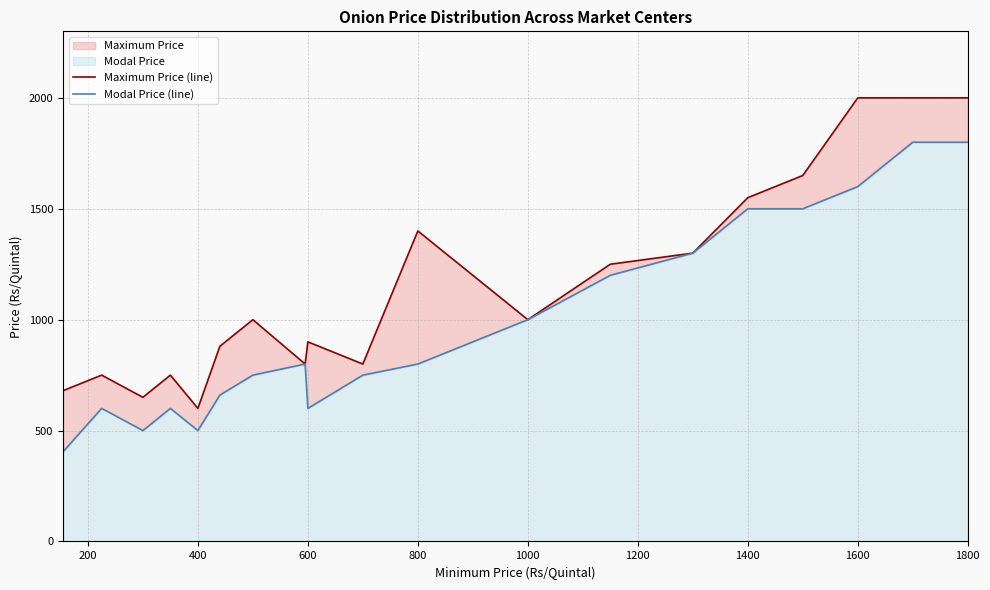

How many lines are shown in the chart?

2